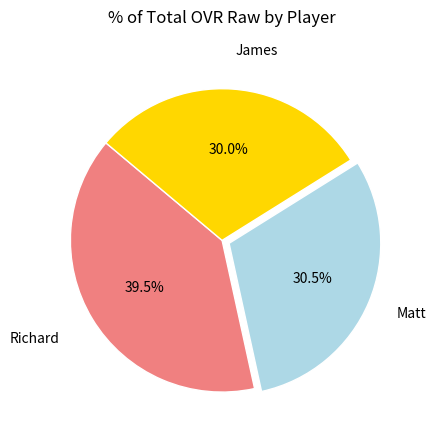

Does any single category account for the majority?

No